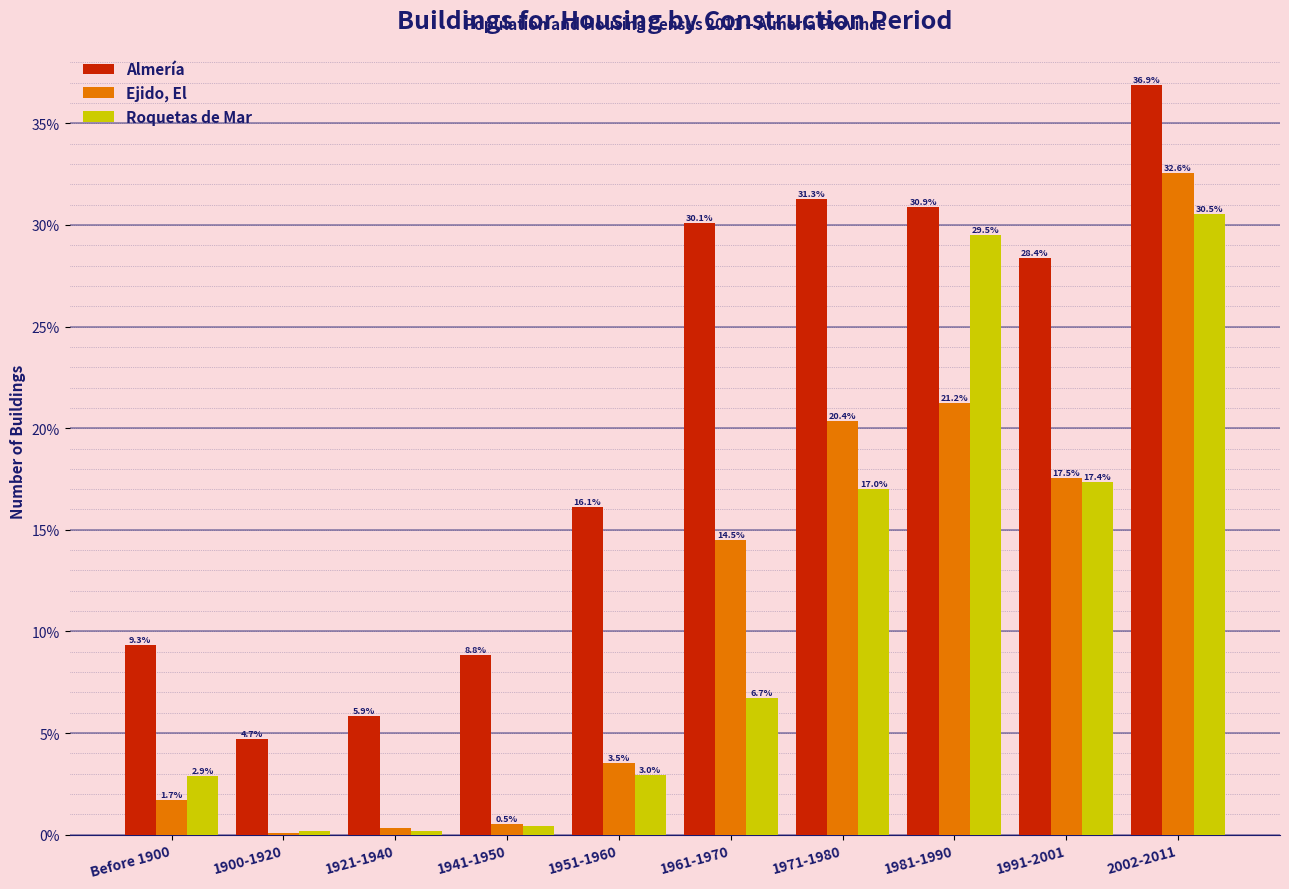

Where is Roquetas de Mar nearest to the value 15?

1971-1980